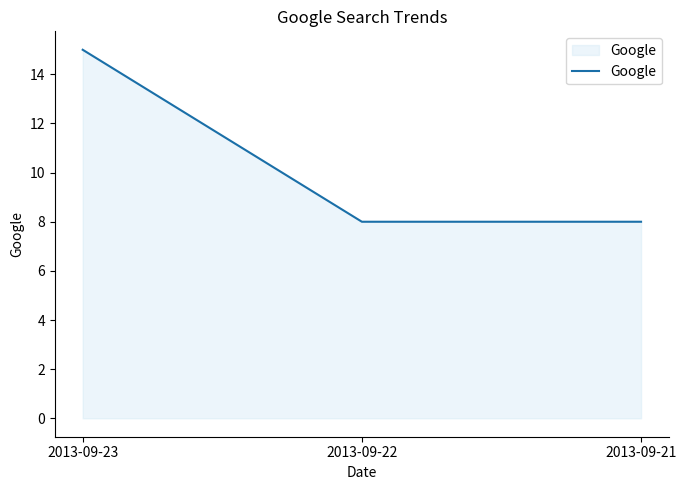

What is the smallest value displayed?

8